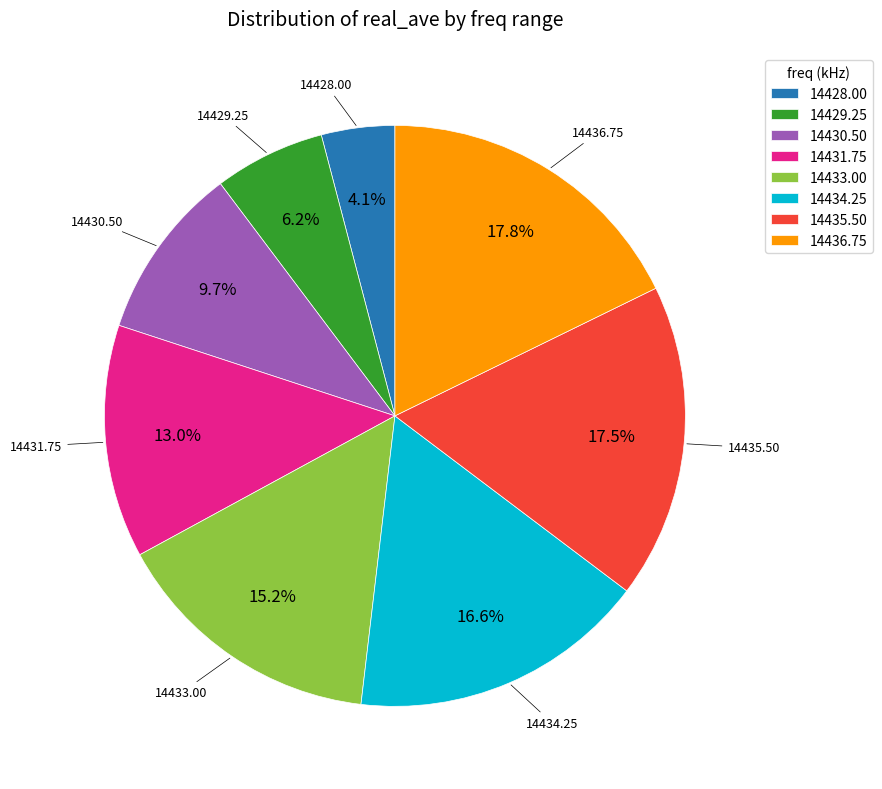

Is there any slice that represents more than half of the pie?

No